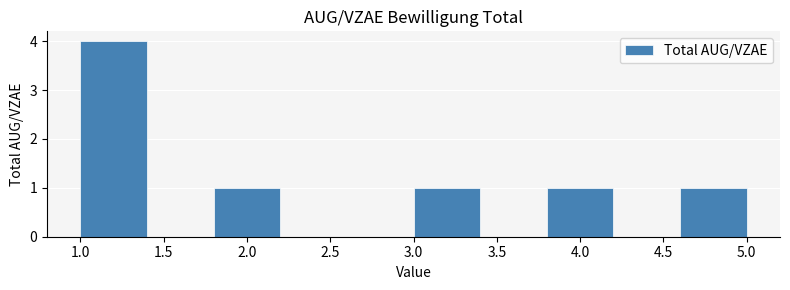

Over which range of the x-axis is the bar tallest?

1.0 to 1.4